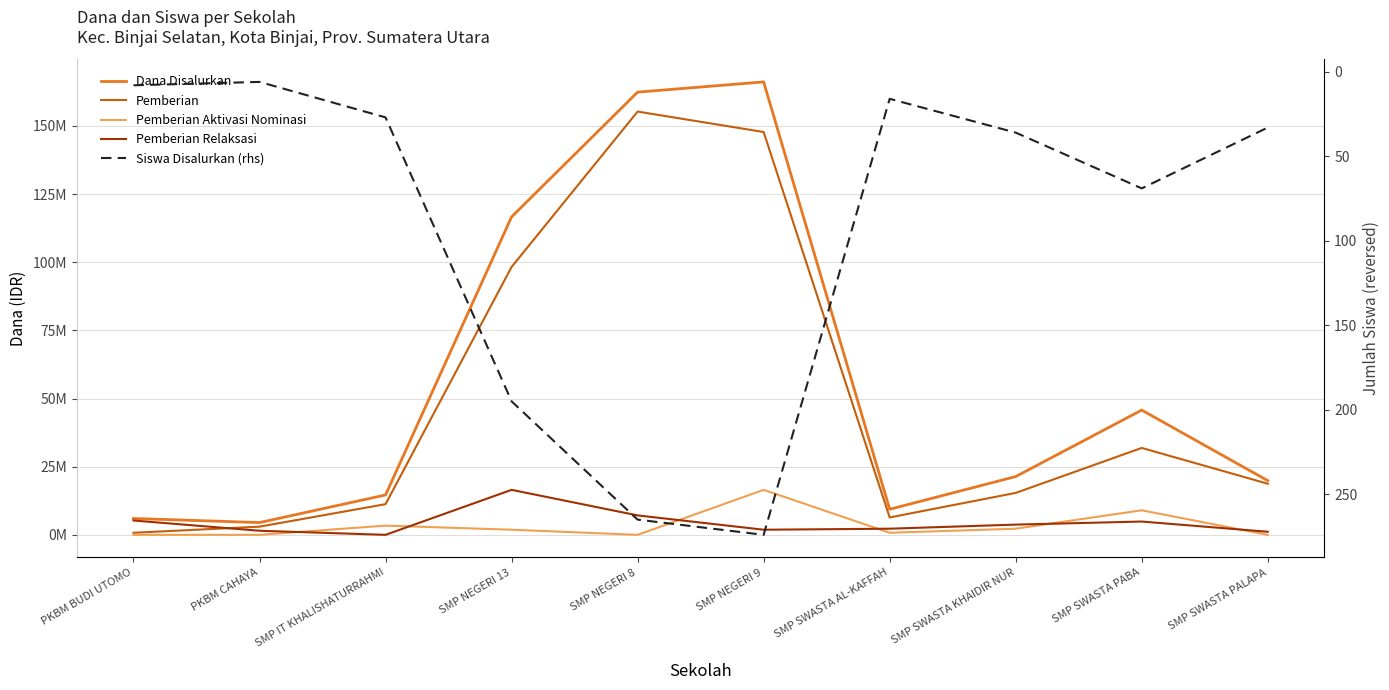

Which series has the largest total across all categories?

Dana Disalurkan